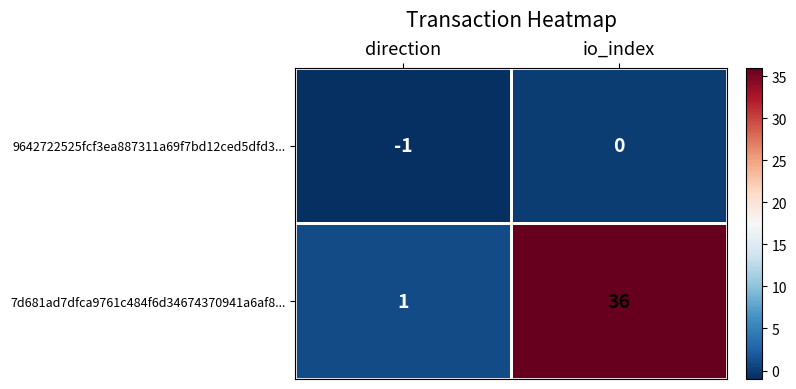

What is the total value across all series at io_index?

36